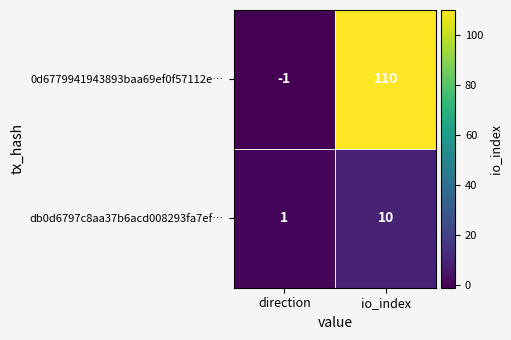

Between direction and io_index, which series saw the biggest shift?

0d6779941943893baa69ef0f57112e…